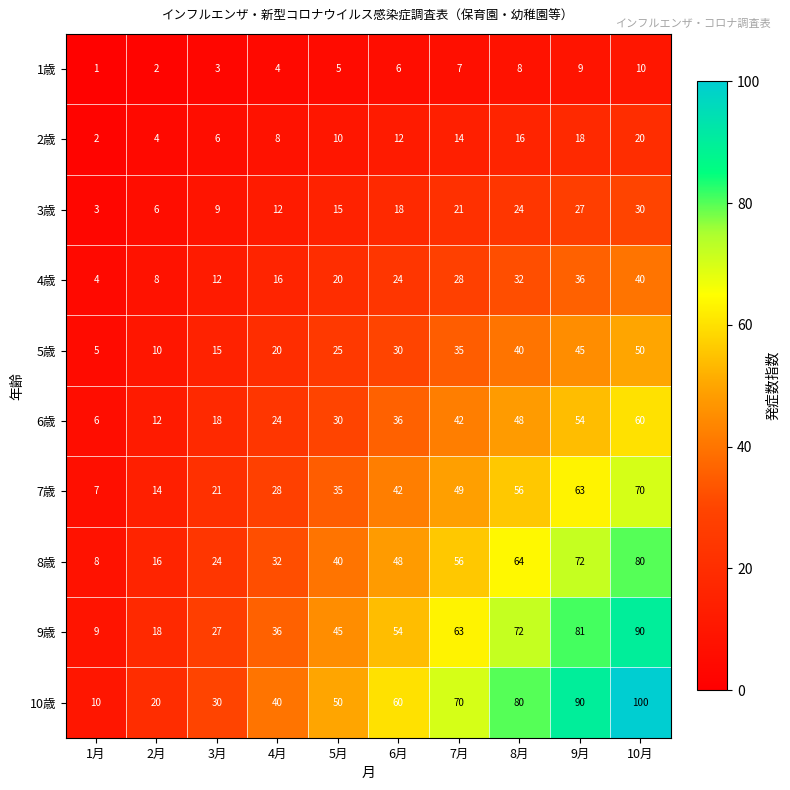

What is the average value of the 5歳 series?

28